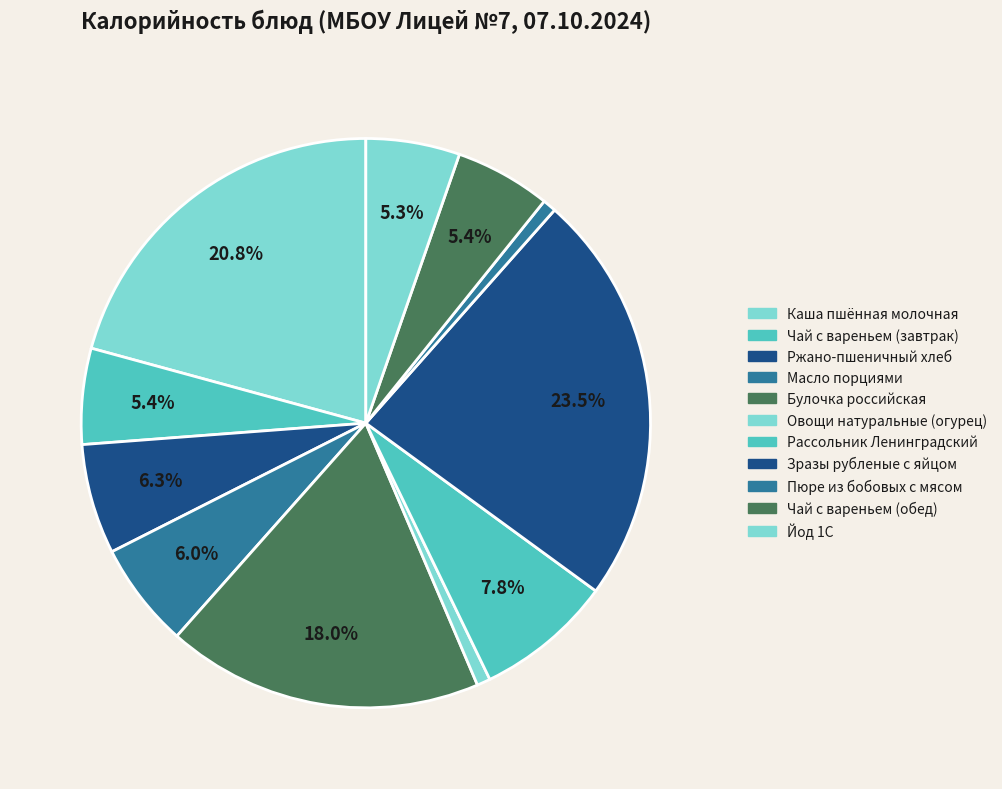

Is there any slice that represents more than half of the pie?

No